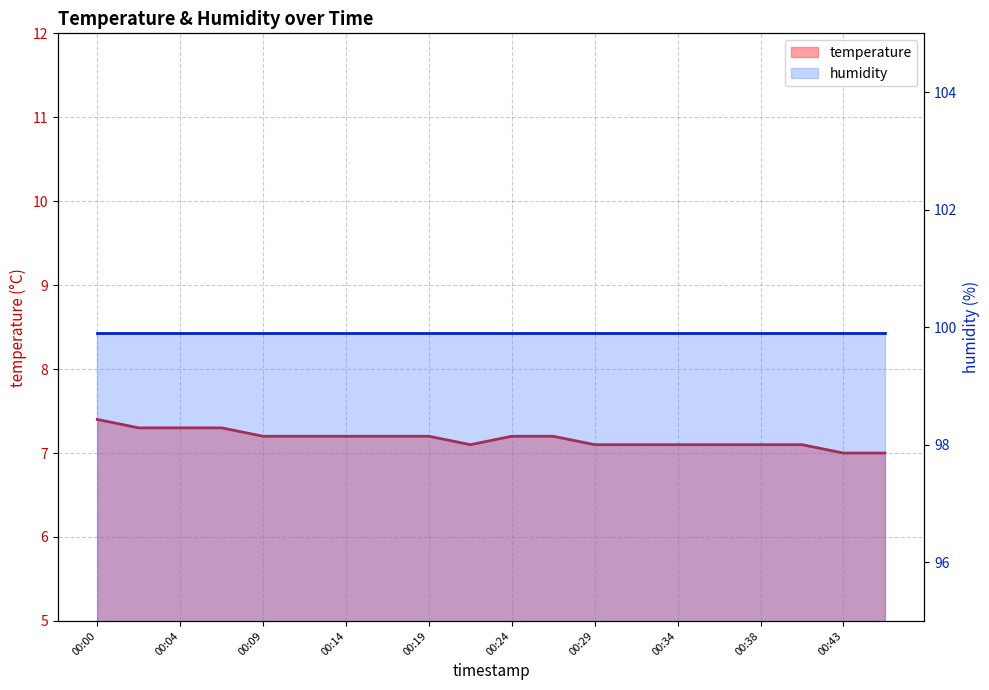

Where is the data nearest to the value 7?

00:43